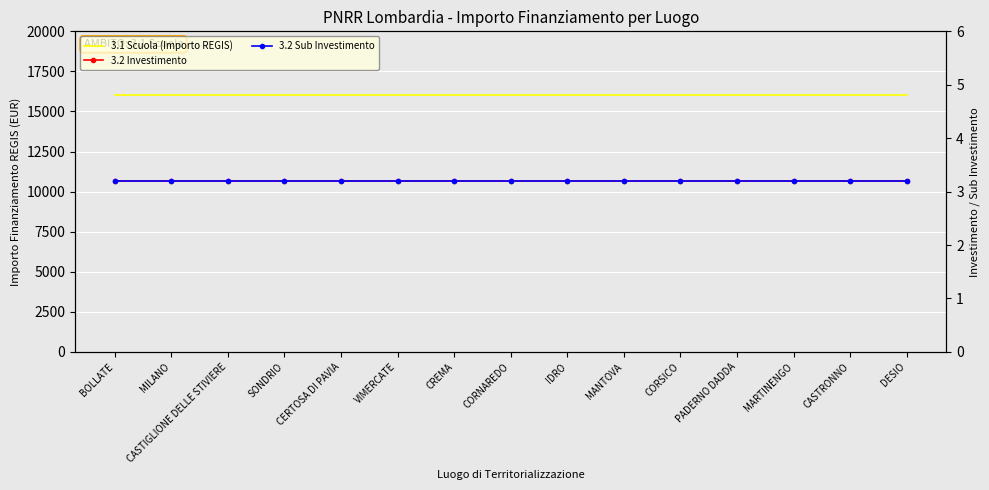

The value of 3.1 Scuola (Importo REGIS) at MILANO is 5372.8. True or false?

False